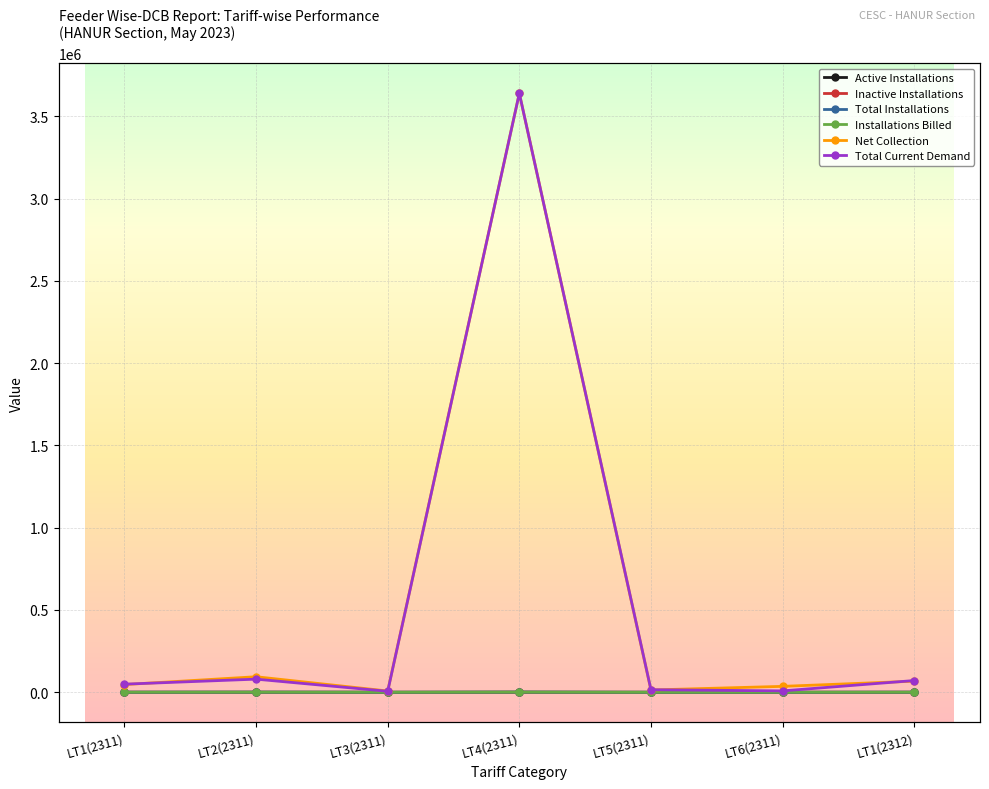

How many lines are shown in the chart?

6